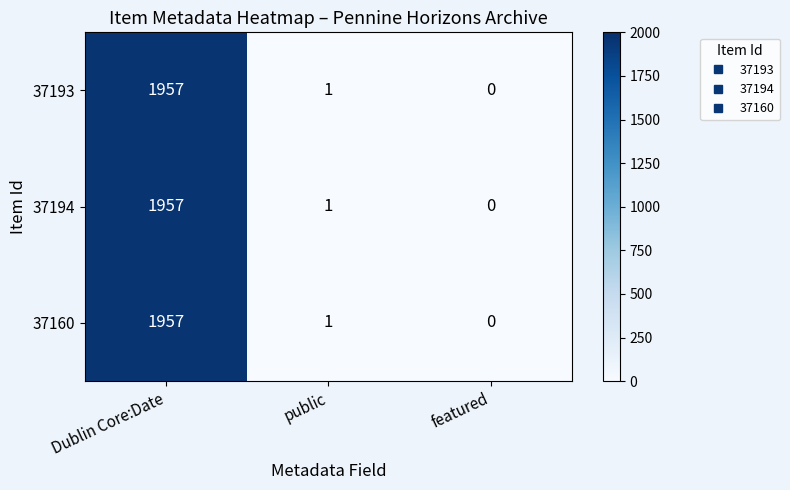

How many data points does each series have?

3